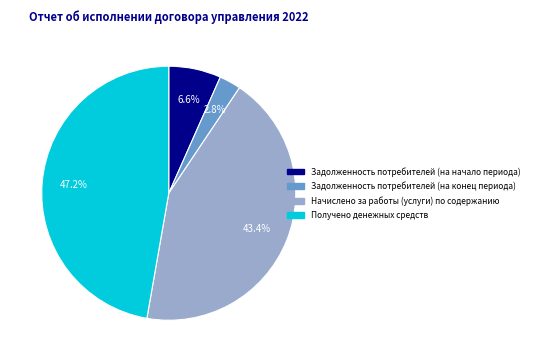

What is the total percentage of Задолженность потребителей (на конец периода) and Задолженность потребителей (на начало периода)?

9.4%